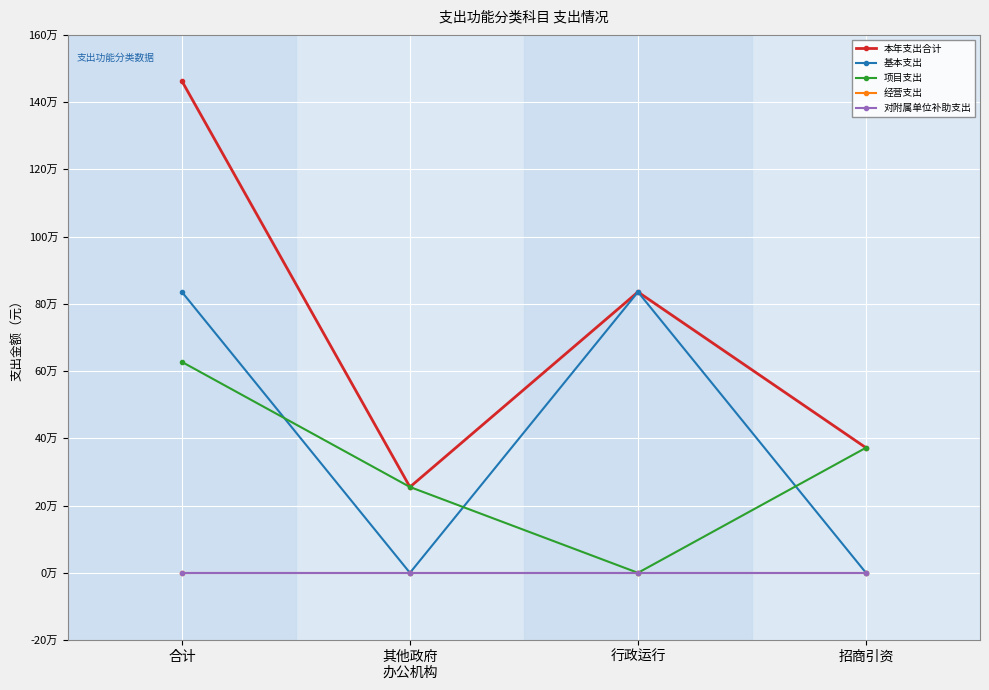

At which category does 项目支出 reach its first local valley?

行政运行